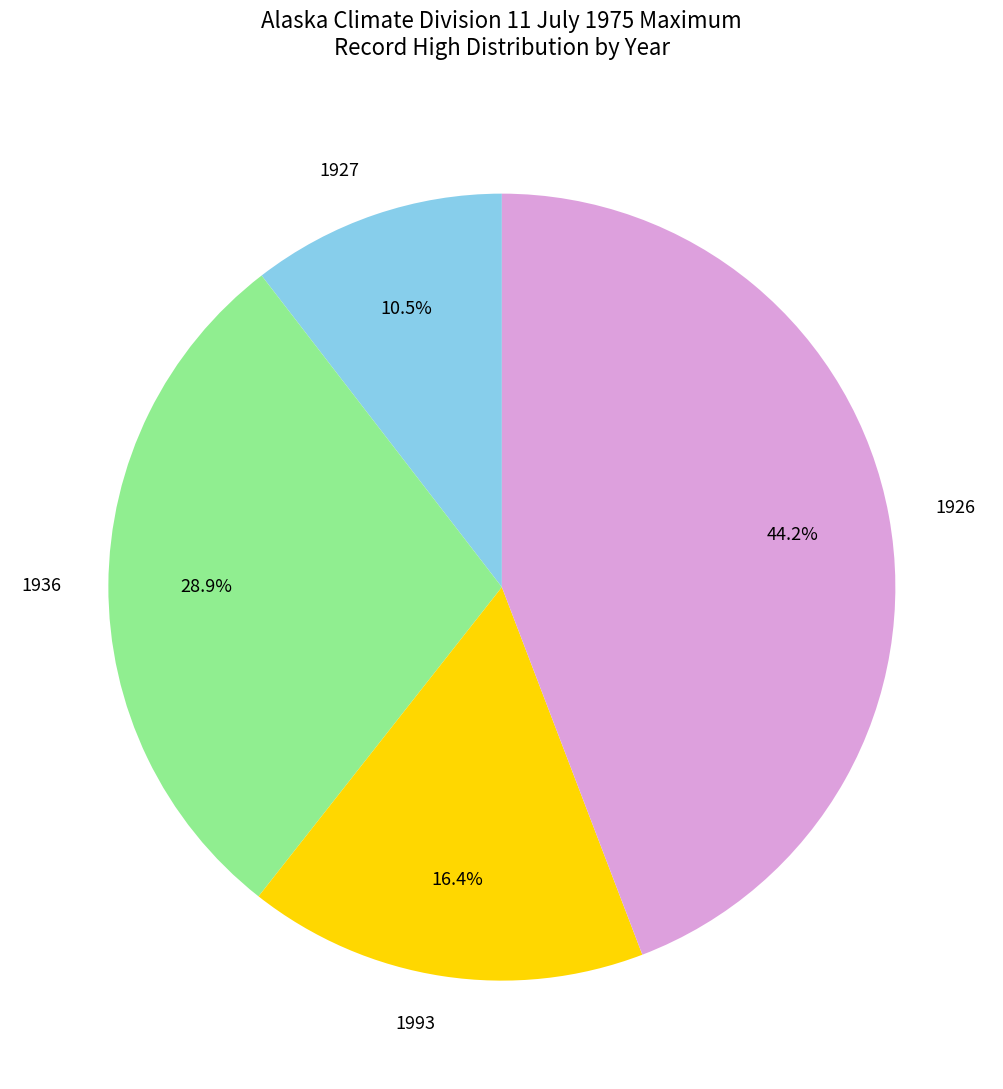

How many slices are in this pie chart?

4